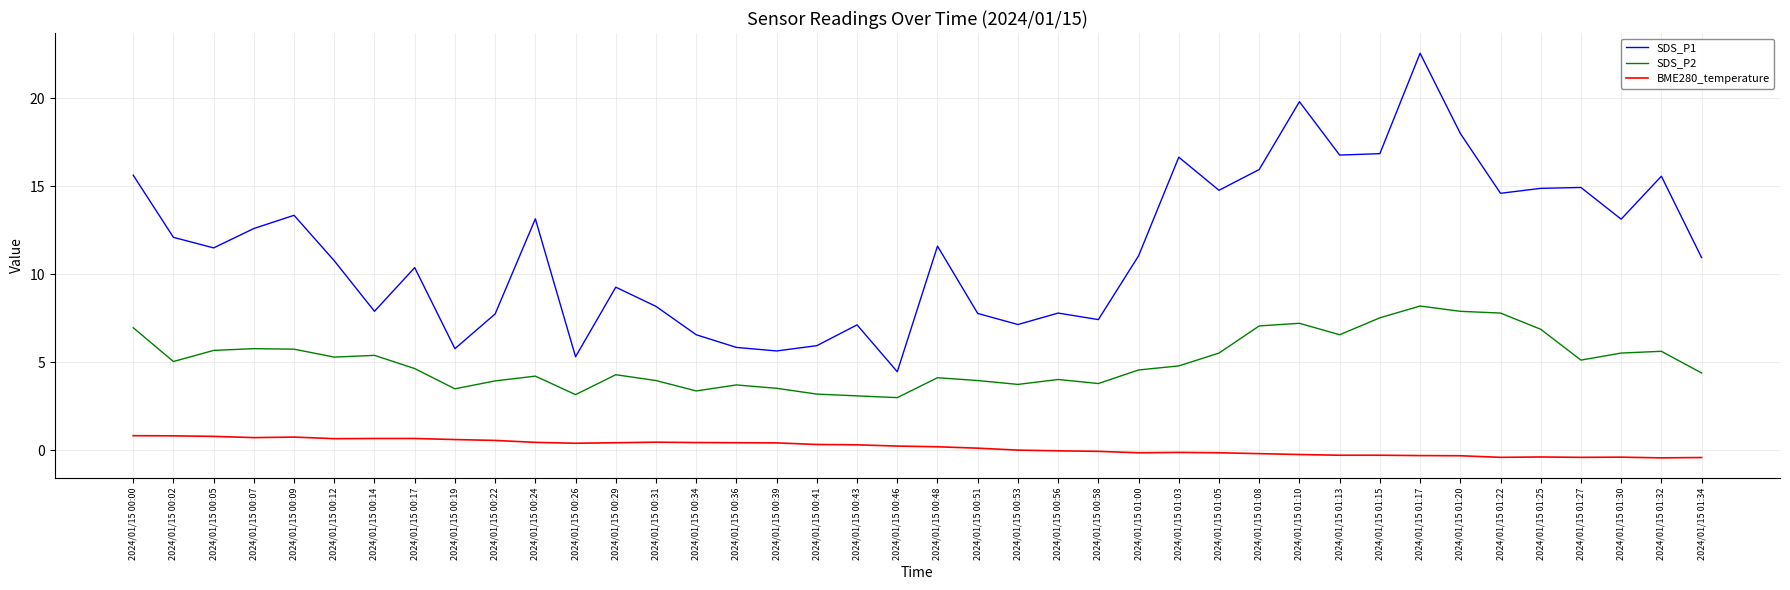

What is the maximum value shown in the chart?

22.6